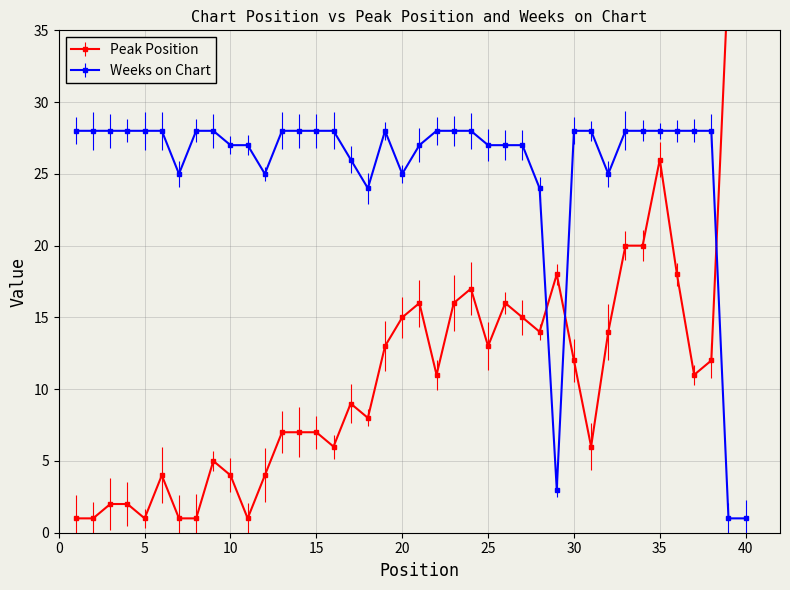

Between 9 and 38, which series saw the biggest shift?

Peak Position